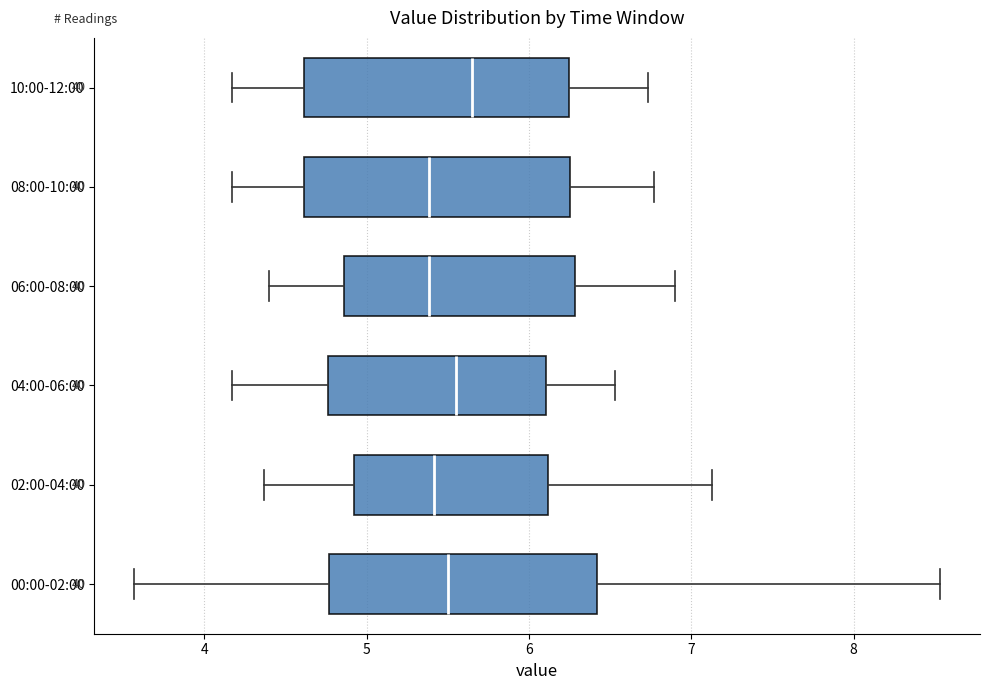

Reading bottom to top, read every box against the x-axis: the position of its median line, the range the box covers, and the ends of its whiskers. The values are not printed on the chart, so give them approximately, as read against the axis.

00:00-02:00: median 5.5, box 4.8 to 6.4, whiskers 3.6 to 8.5
02:00-04:00: median 5.4, box 4.9 to 6.1, whiskers 4.4 to 7.1
04:00-06:00: median 5.6, box 4.8 to 6.1, whiskers 4.2 to 6.5
06:00-08:00: median 5.4, box 4.9 to 6.3, whiskers 4.4 to 6.9
08:00-10:00: median 5.4, box 4.6 to 6.3, whiskers 4.2 to 6.8
10:00-12:00: median 5.7, box 4.6 to 6.2, whiskers 4.2 to 6.7